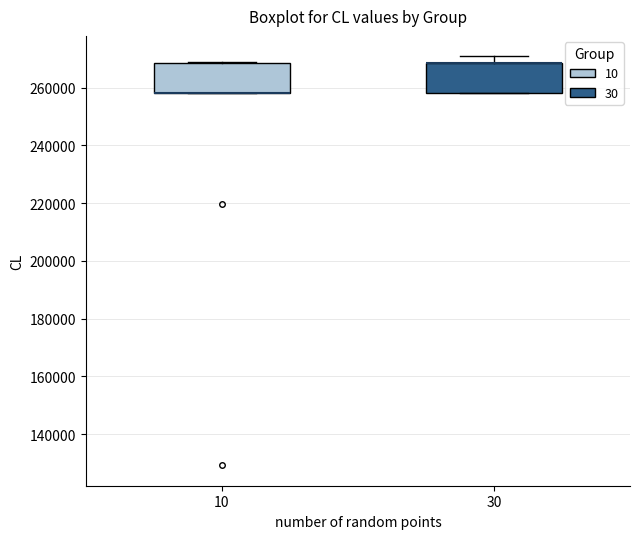

Where is the lower edge of the box at x = 10 on the y-axis? The values are not printed on the chart, so give them approximately, as read against the axis.

258000